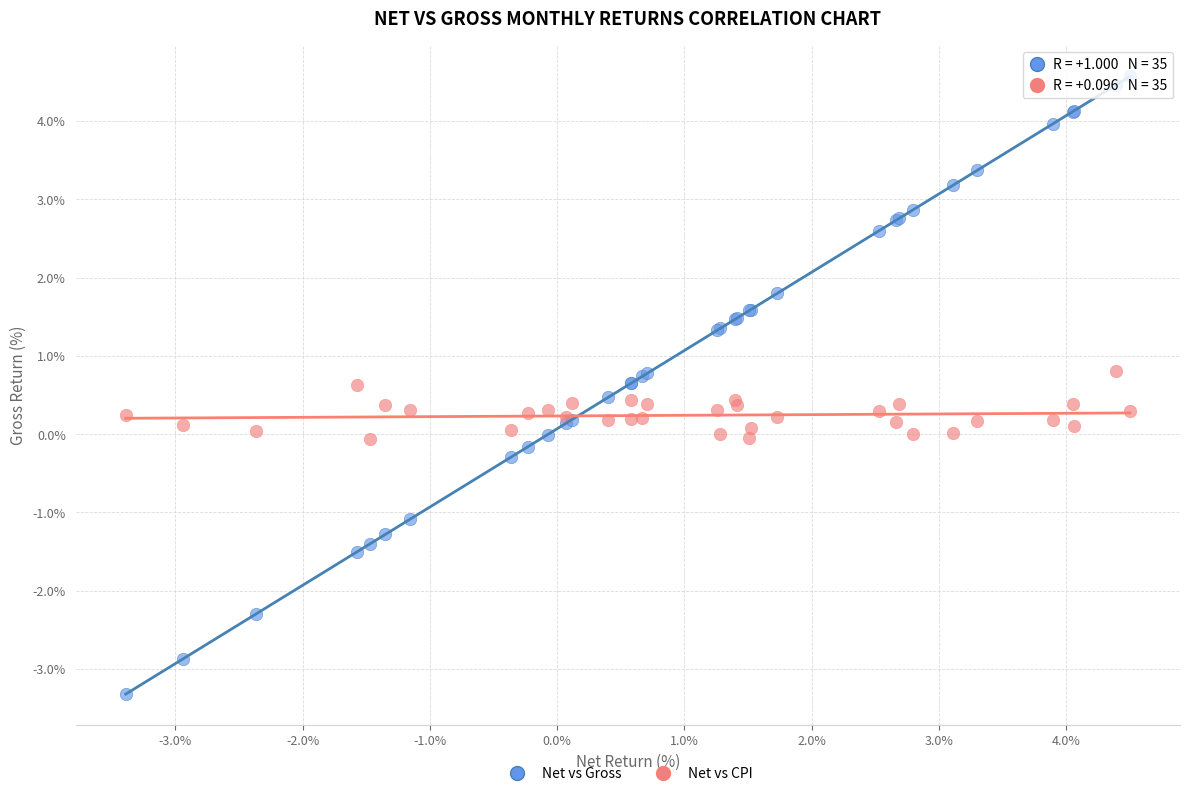

What is the X range (max minus min) for the scatter plot?

7.9